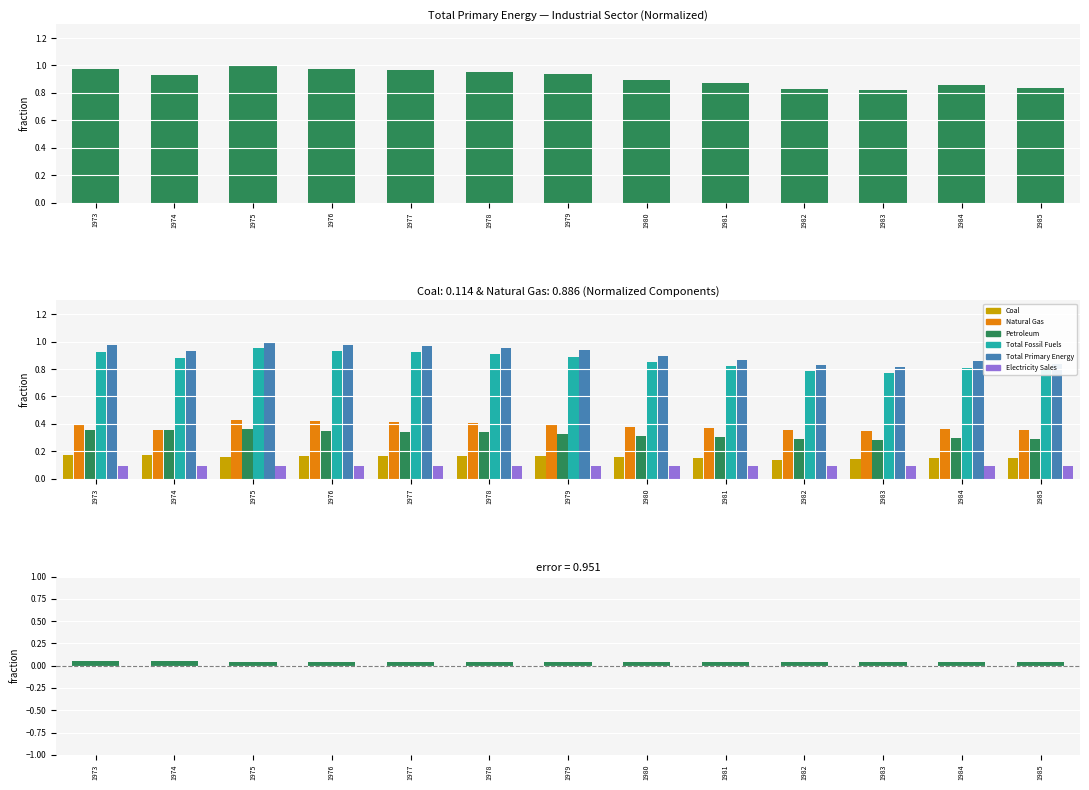

At which label does Coal reach its minimum?

1982